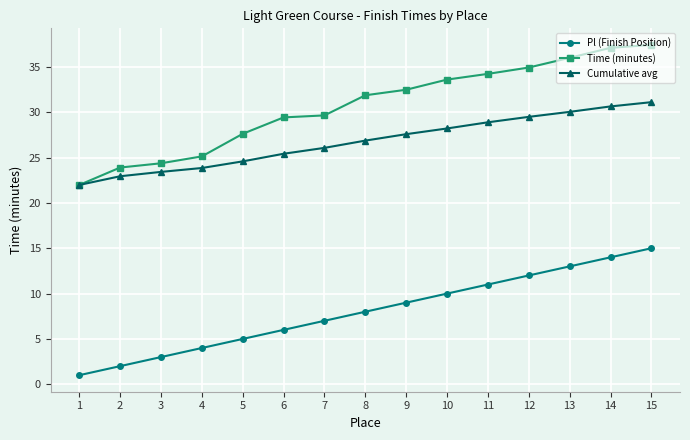

What is the difference between the maximum and minimum values in the Cumulative avg series?

9.1